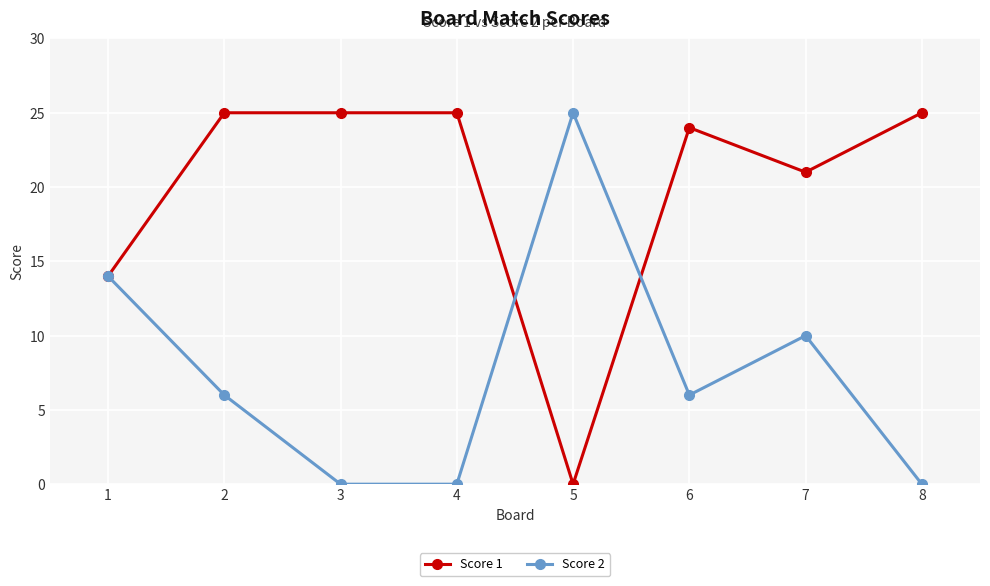

Count the number of data series in this chart.

2